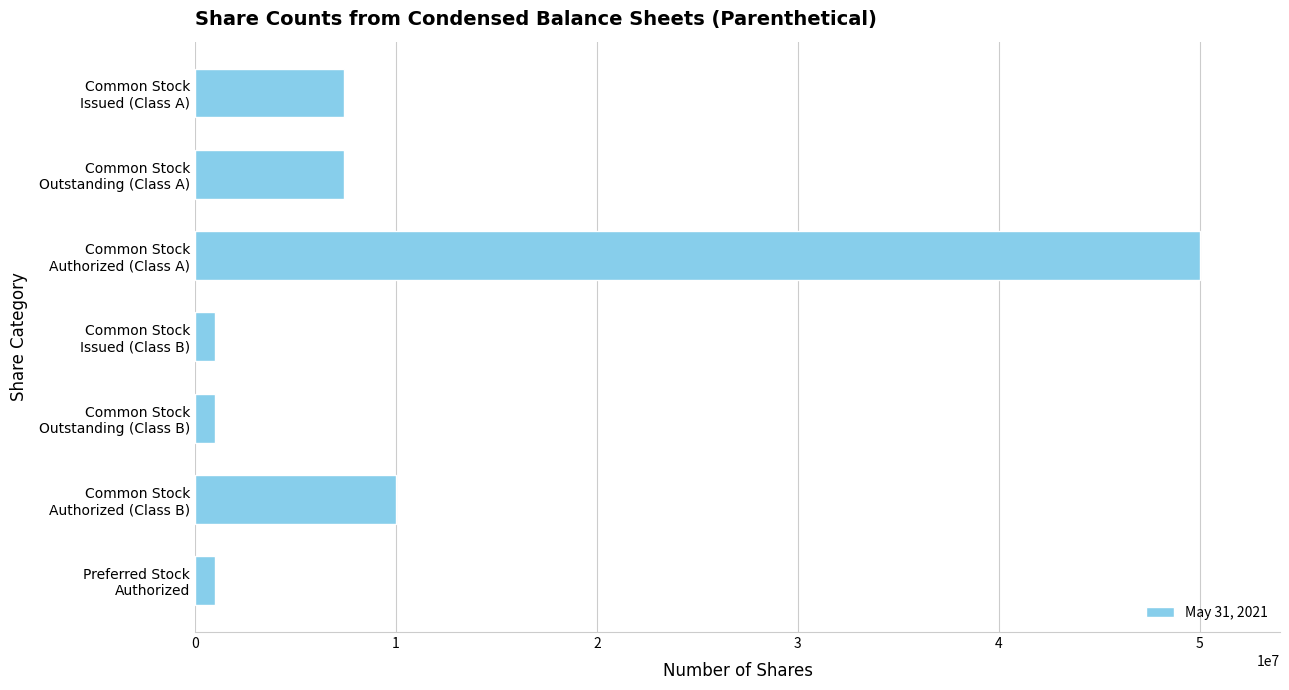

What is the greatest value displayed?

50000000